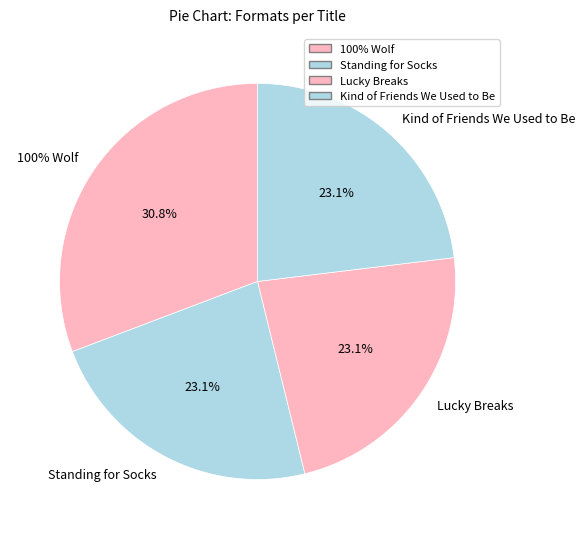

Which category has the smallest portion of the pie?

Standing for Socks